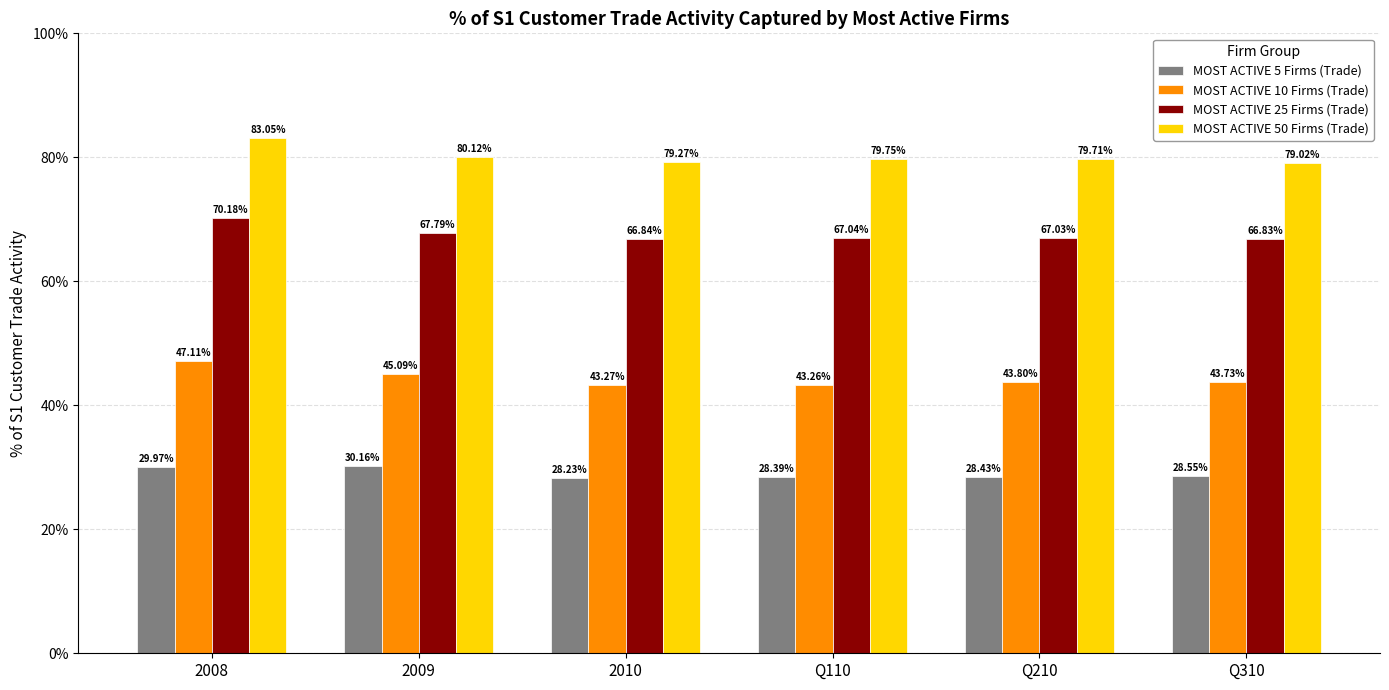

What are all the series names shown in the legend?

MOST ACTIVE 5 Firms (Trade), MOST ACTIVE 10 Firms (Trade), MOST ACTIVE 25 Firms (Trade), MOST ACTIVE 50 Firms (Trade)